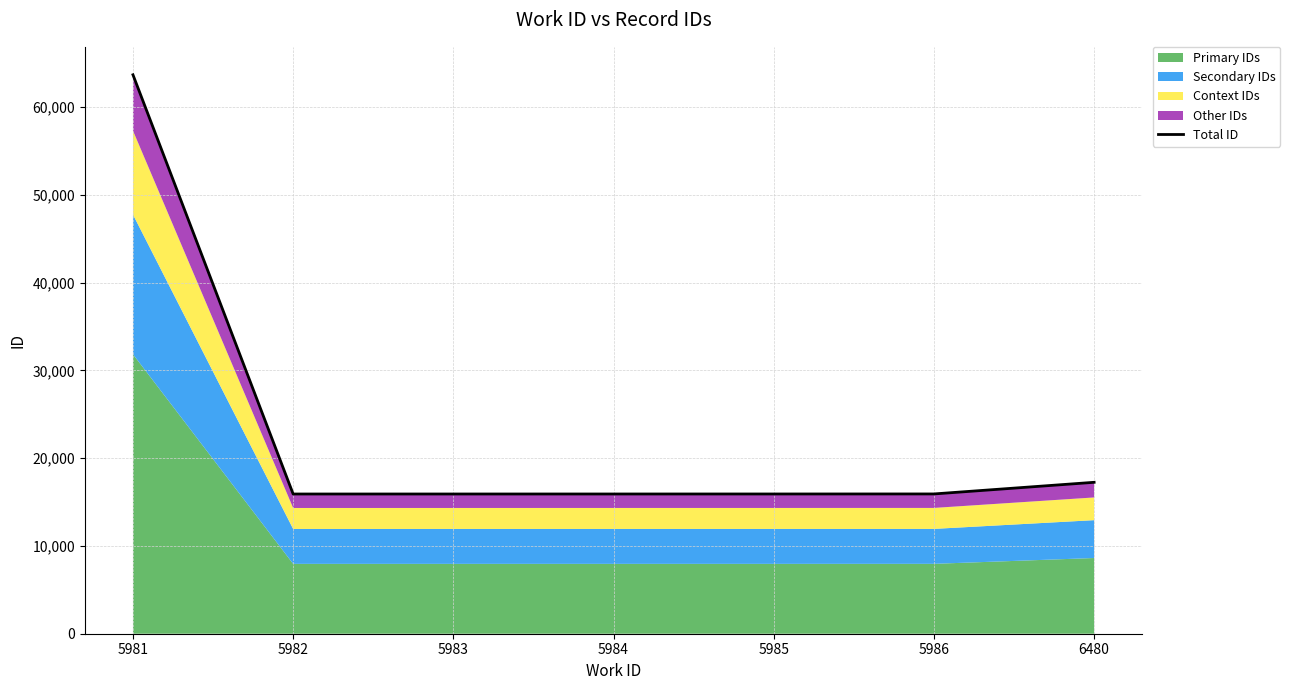

Which label corresponds to the largest value in the chart?

5981